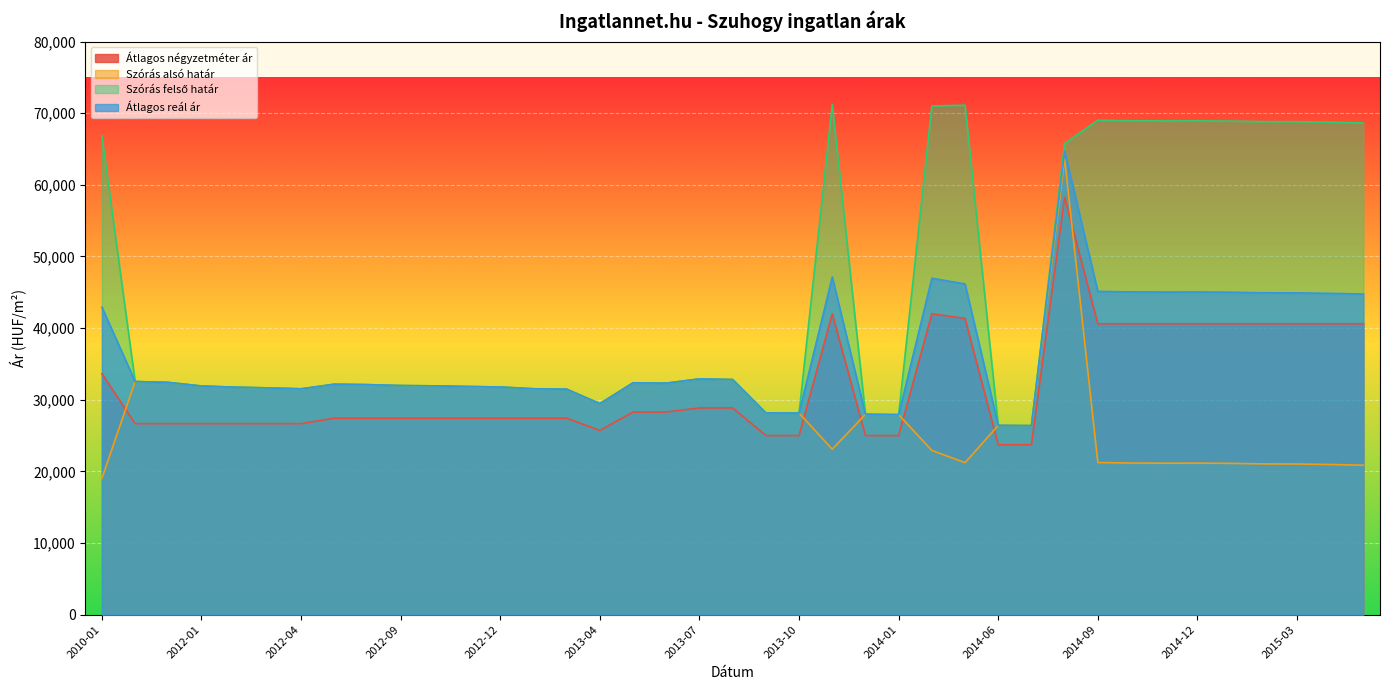

In Szórás felső határ, how many points are lower than both neighbors (excluding endpoints)?

7